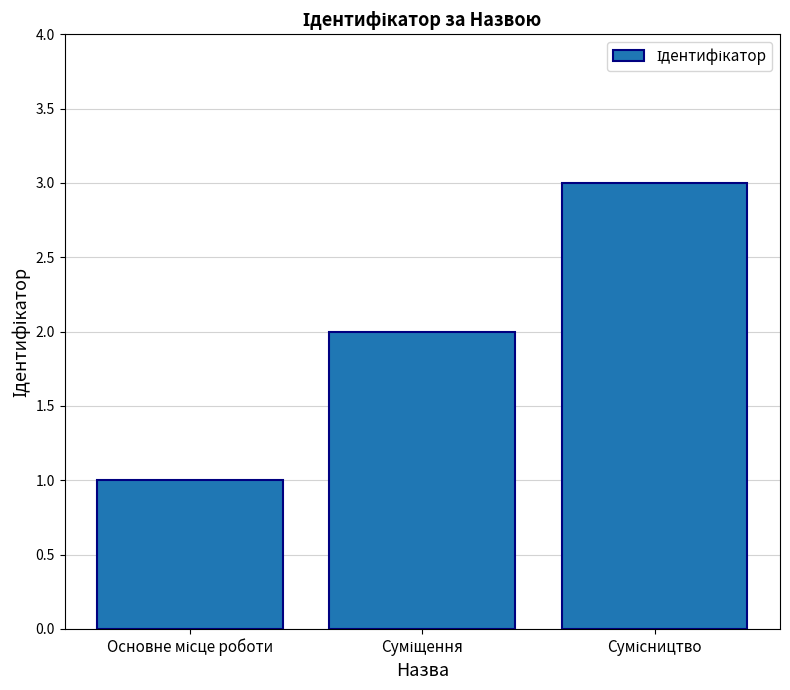

Count the values in the range 1 to 3.

3